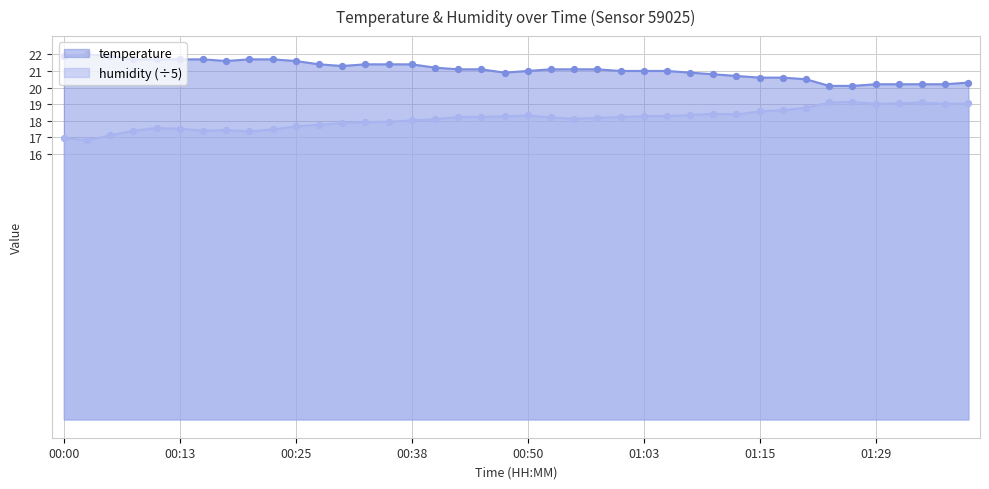

Is the value of humidity at 00:10 greater than the value of temperature at 00:28?

No